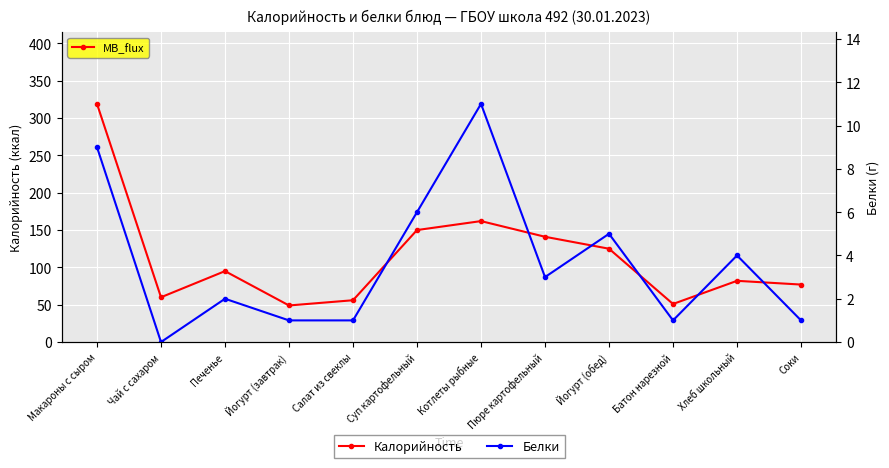

List the labels in order of Белки value, smallest first.

Чай с сахаром, Йогурт (завтрак), Салат из свеклы, Батон нарезной, Соки, Печенье, Пюре картофельный, Хлеб школьный, Йогурт (обед), Суп картофельный, Макароны с сыром, Котлеты рыбные